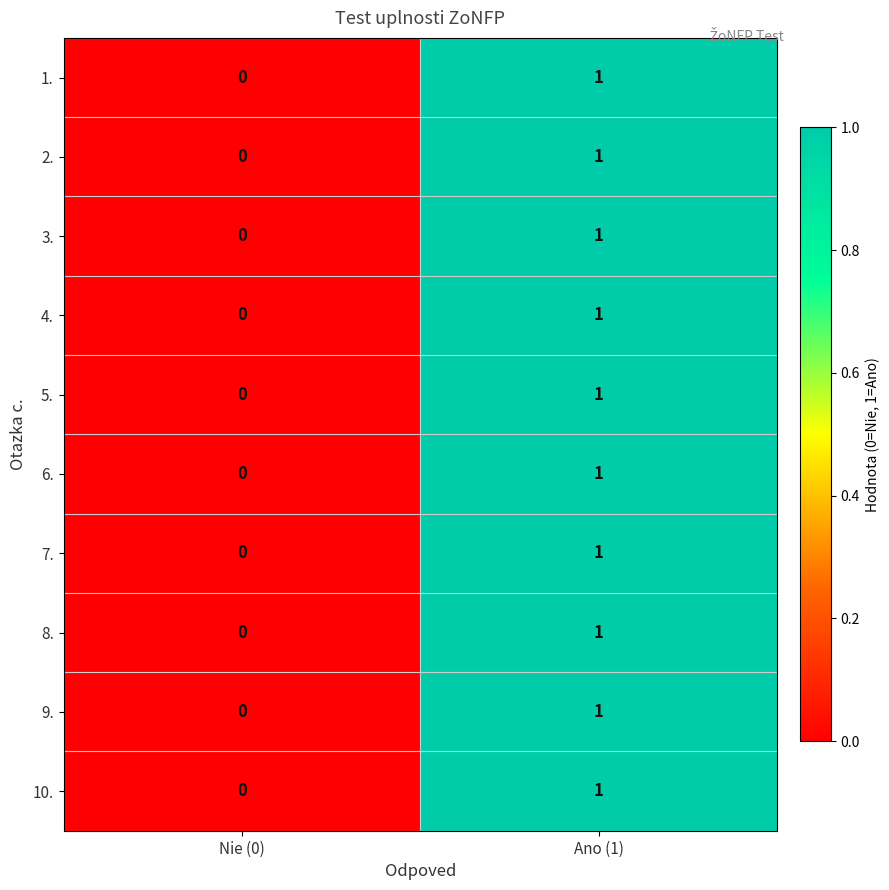

Reading left to right, transcribe all the data shown in this chart.

1.: Nie (0)=0	Ano (1)=1
2.: Nie (0)=0	Ano (1)=1
3.: Nie (0)=0	Ano (1)=1
4.: Nie (0)=0	Ano (1)=1
5.: Nie (0)=0	Ano (1)=1
6.: Nie (0)=0	Ano (1)=1
7.: Nie (0)=0	Ano (1)=1
8.: Nie (0)=0	Ano (1)=1
9.: Nie (0)=0	Ano (1)=1
10.: Nie (0)=0	Ano (1)=1